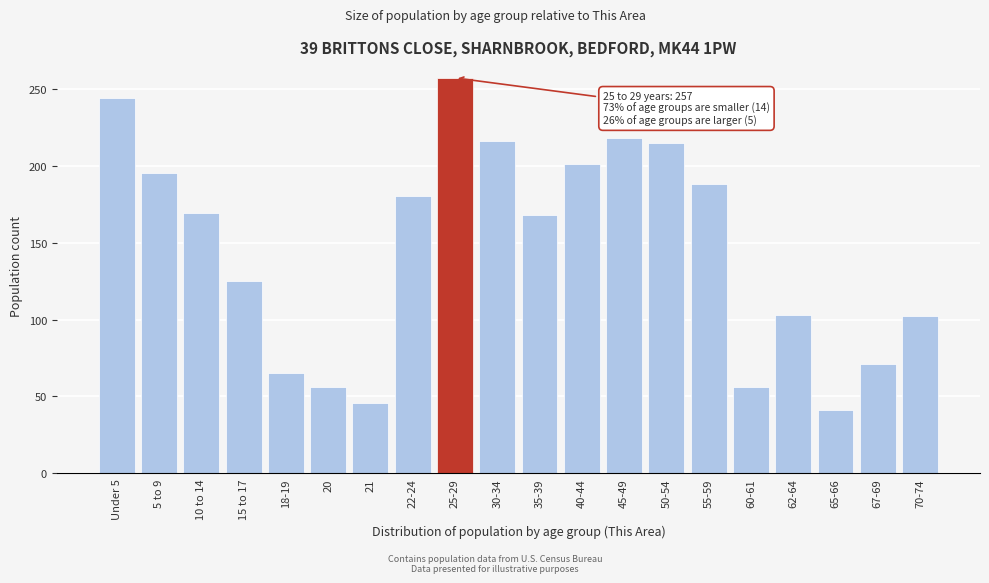

What is the change in value from 15 to 17 to 67-69?

-54